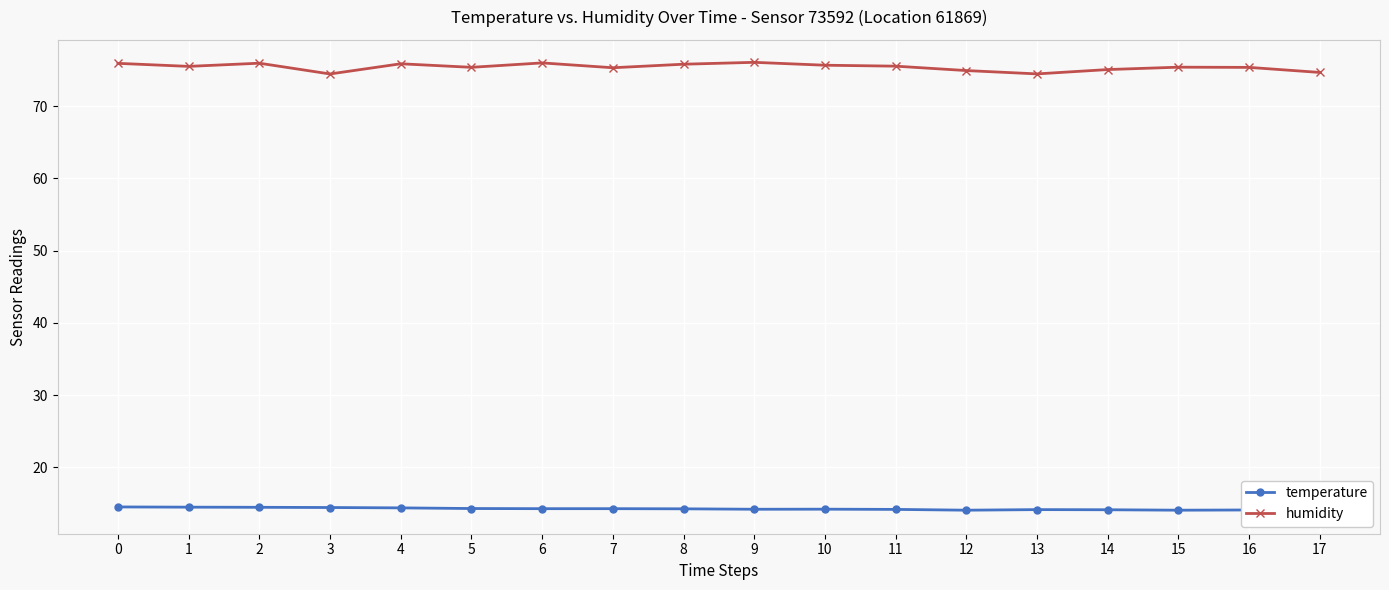

What is the maximum value for humidity?

76.1